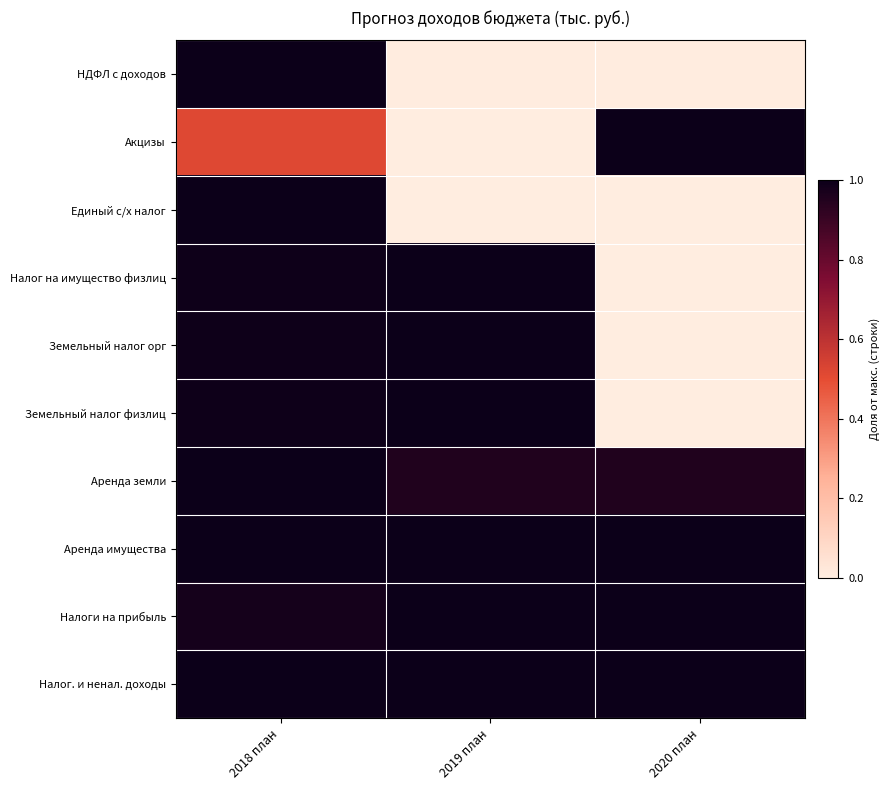

What is the spread (max minus min) of values at 2018 план?

0.5